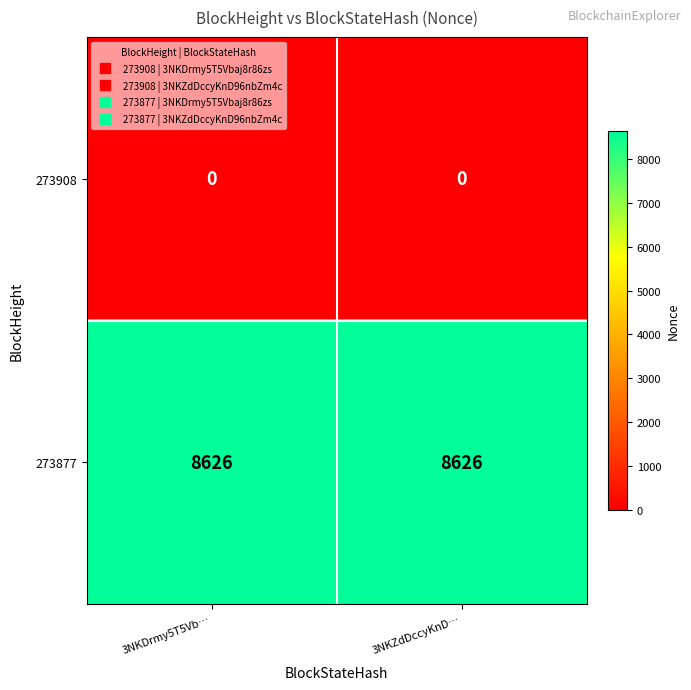

At 3NKDrmy5T5Vb…, list the series in order from largest to smallest.

273877, 273908